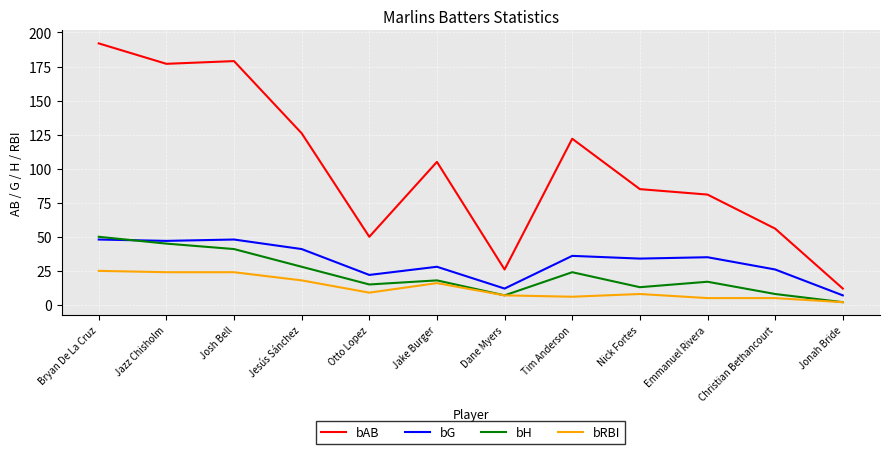

What is the total value across all series at Christian Bethancourt?

95